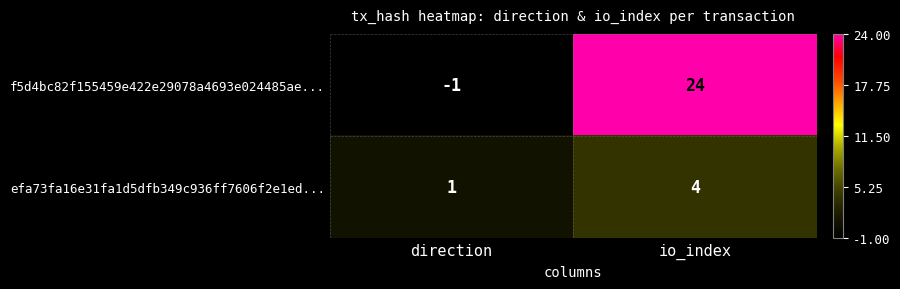

How many series are shown in this chart?

2